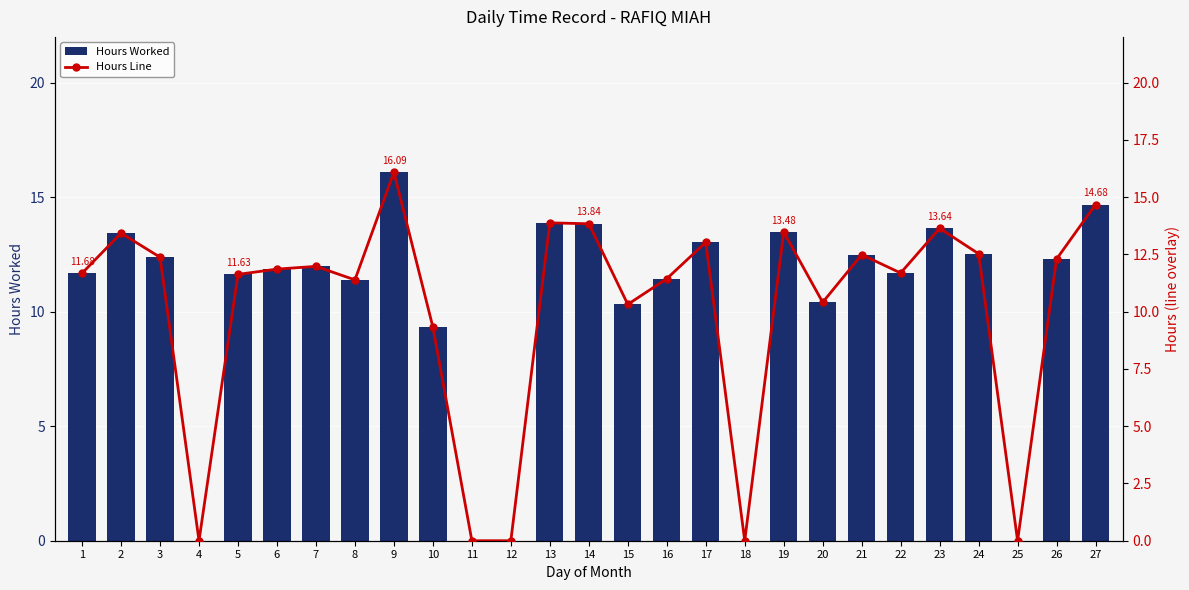

What is the maximum value shown in the chart?

16.1